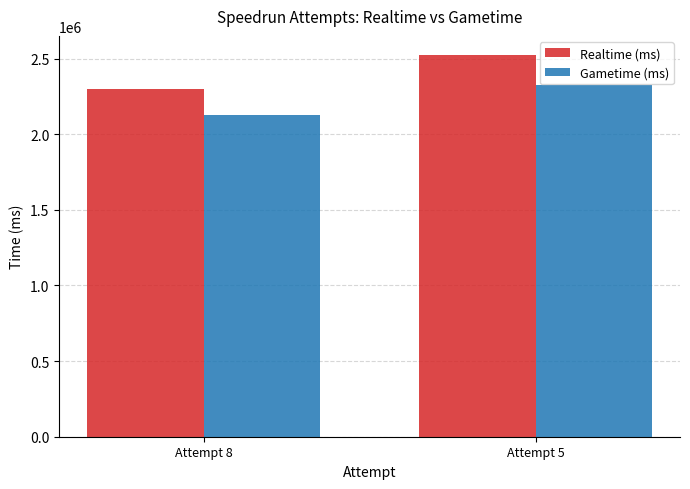

What is the value of the Realtime (ms) bar at the 1st from the left?

2298662